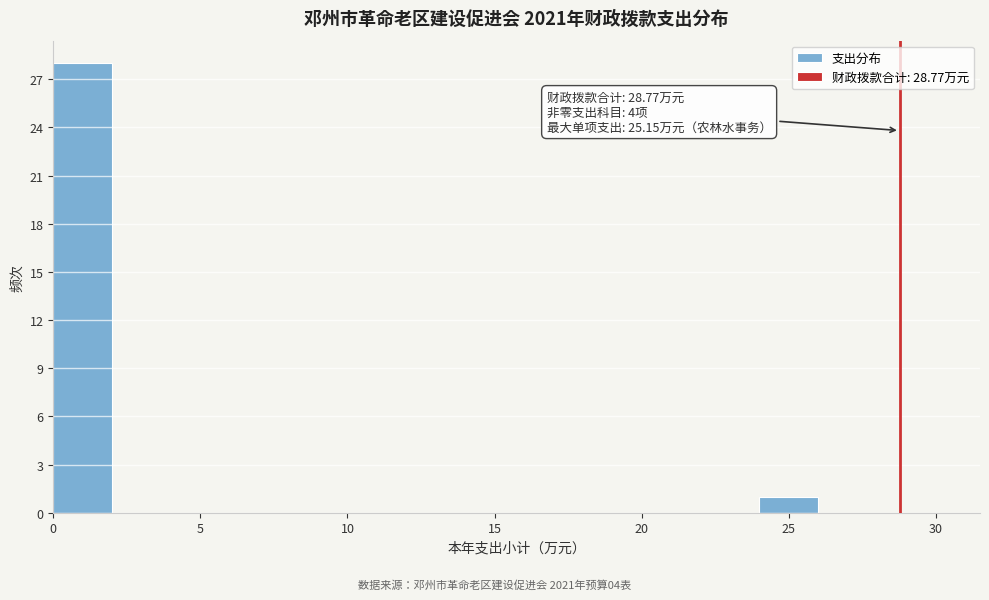

Which range on the x-axis has the tallest bar?

0 to 2